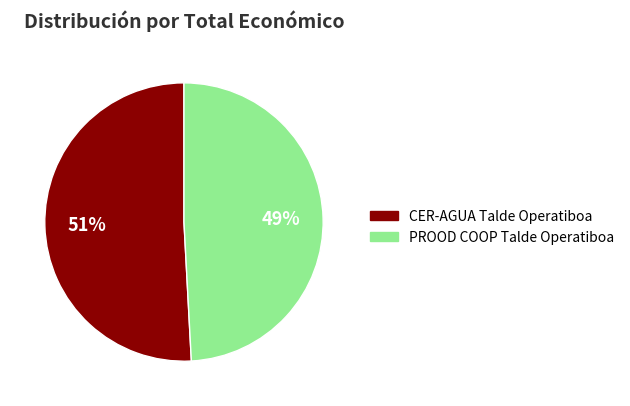

Does CER-AGUA Talde Operatiboa account for over 50% of the chart?

Yes